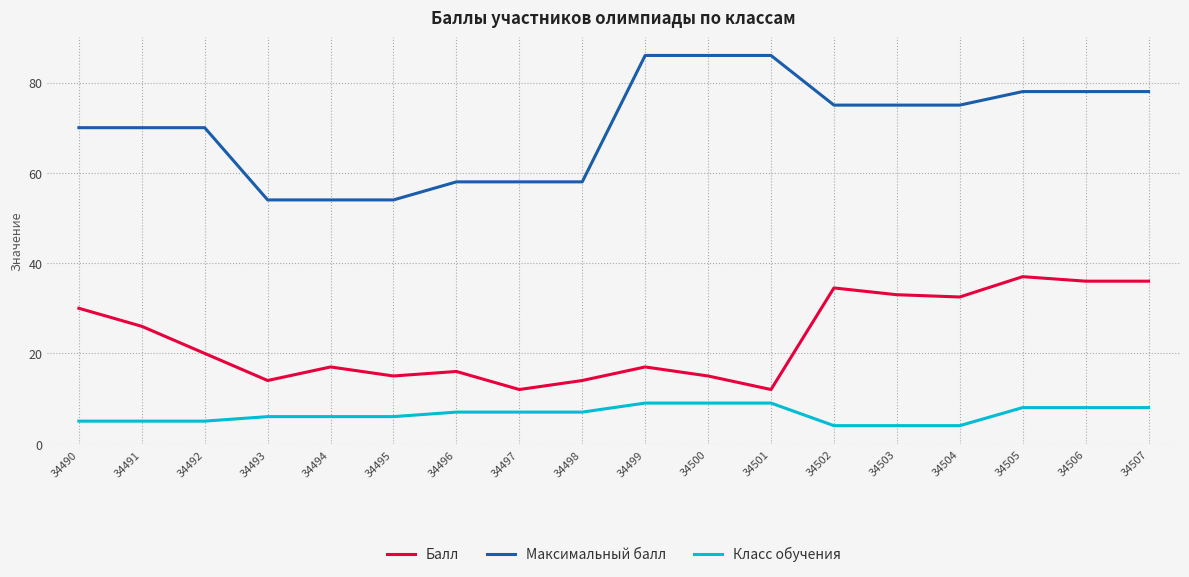

List the series in order of their peak value, lowest first.

Класс обучения, Балл, Максимальный балл